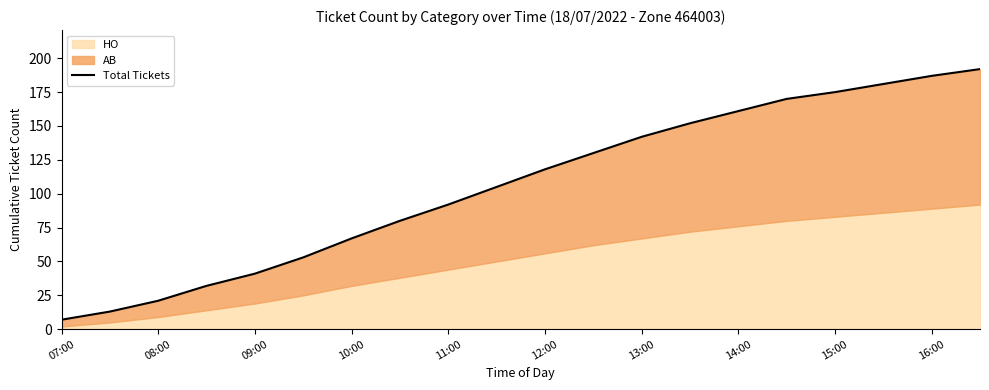

How many lines are shown in the chart?

1